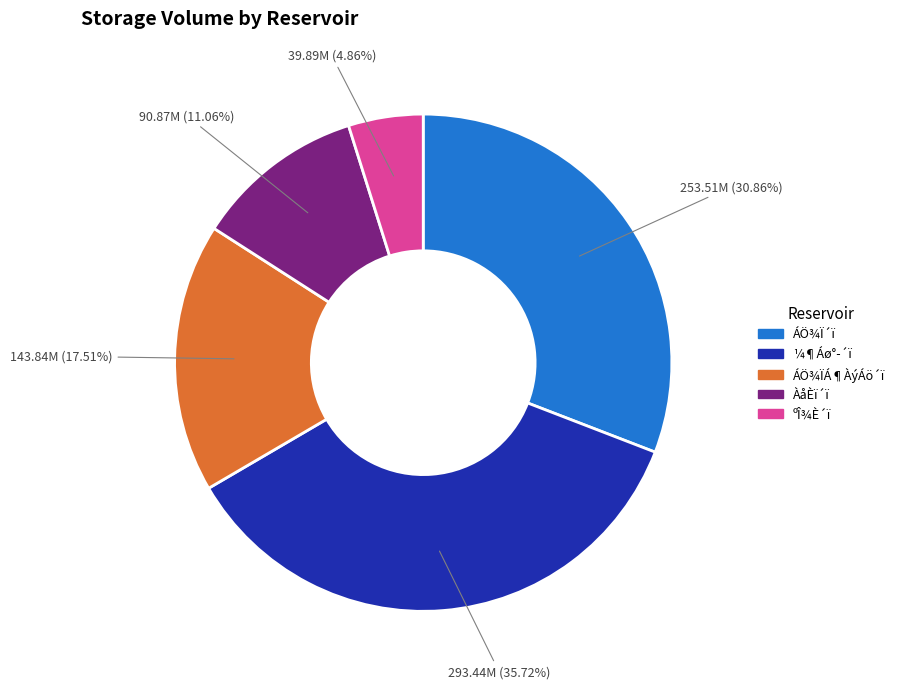

To the nearest percent, what percentage of the pie is ÀåÈï´ï?

11%